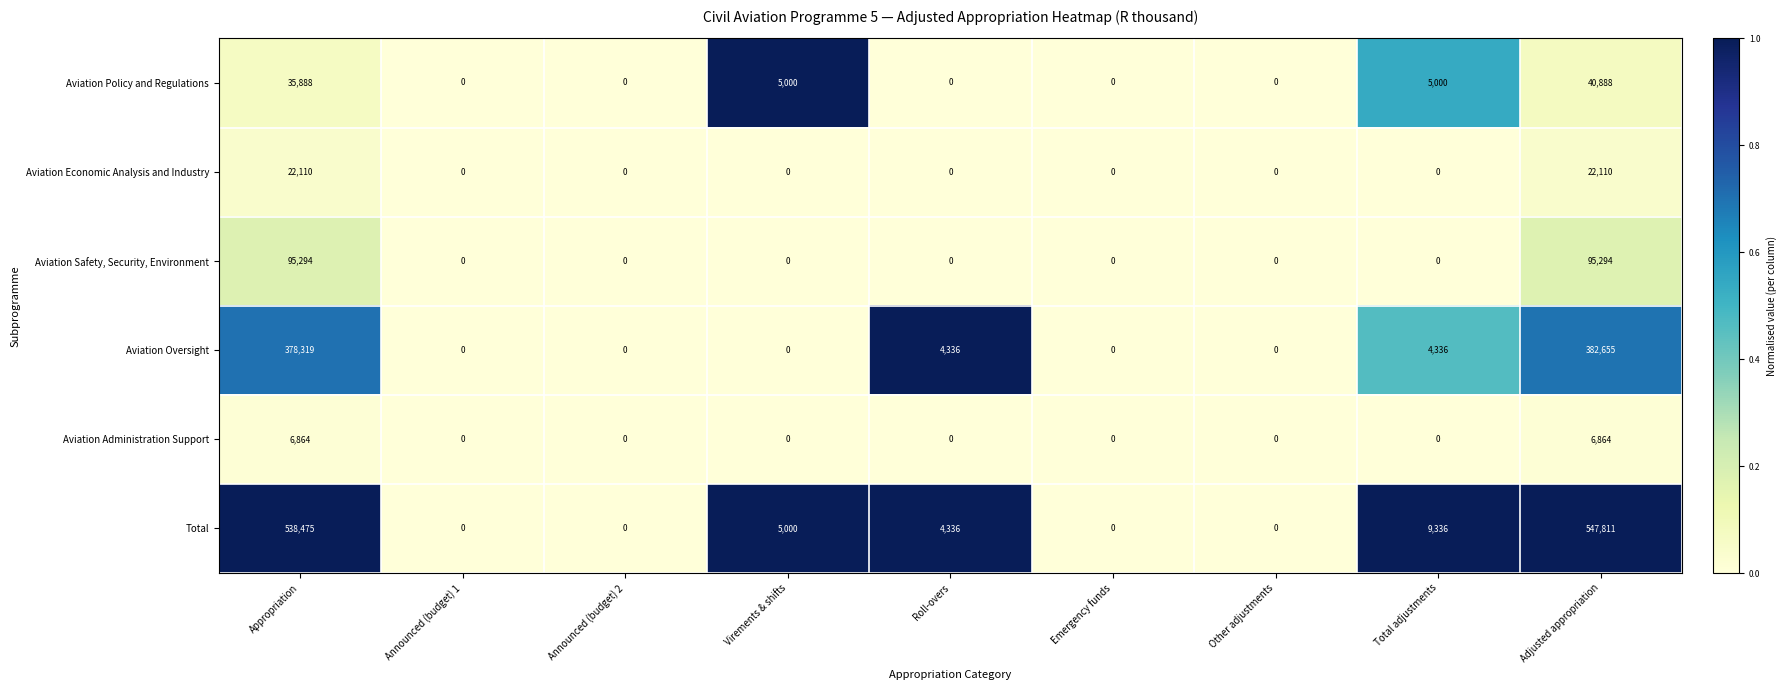

List the series in order of their peak value, lowest first.

Aviation Administration Support, Aviation Economic Analysis and Industry, Aviation Policy and Regulations, Aviation Safety, Security, Environment, Aviation Oversight, Total